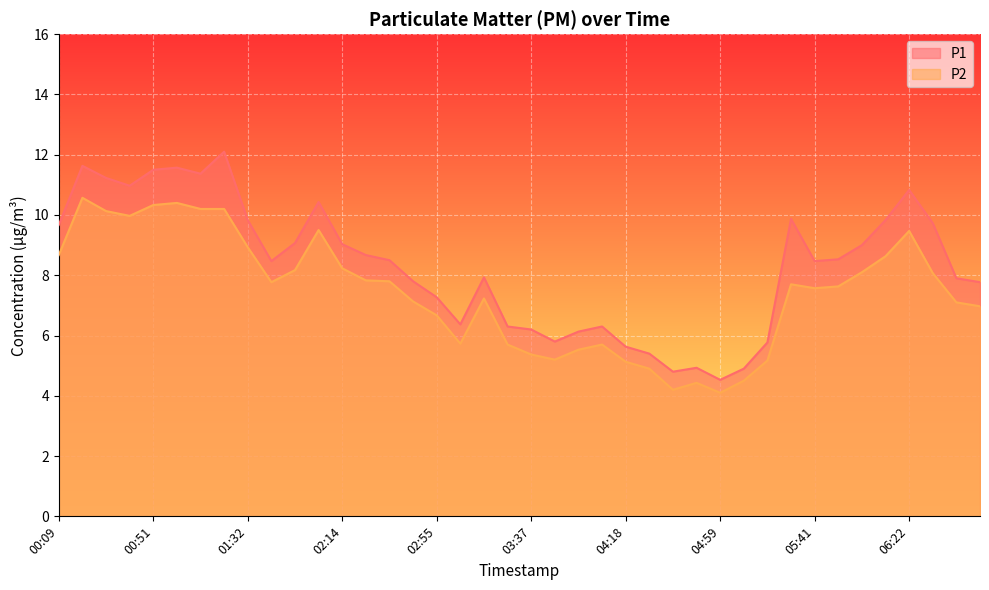

How many lines are shown in the chart?

2